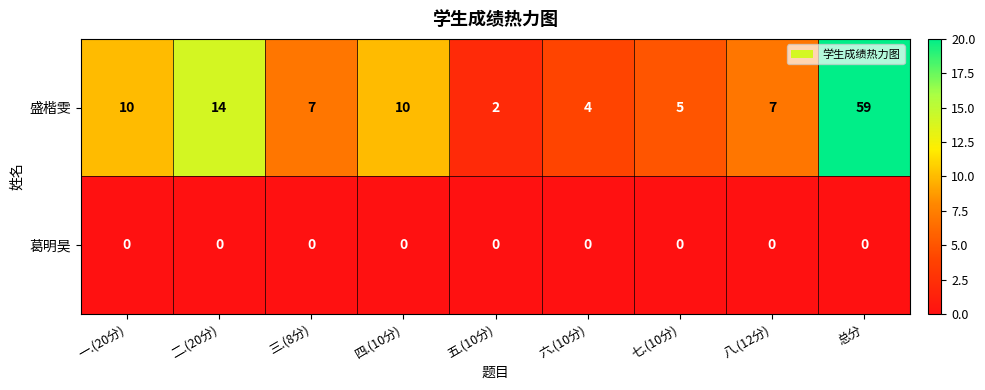

At how many categories does at least one series exceed 39?

1